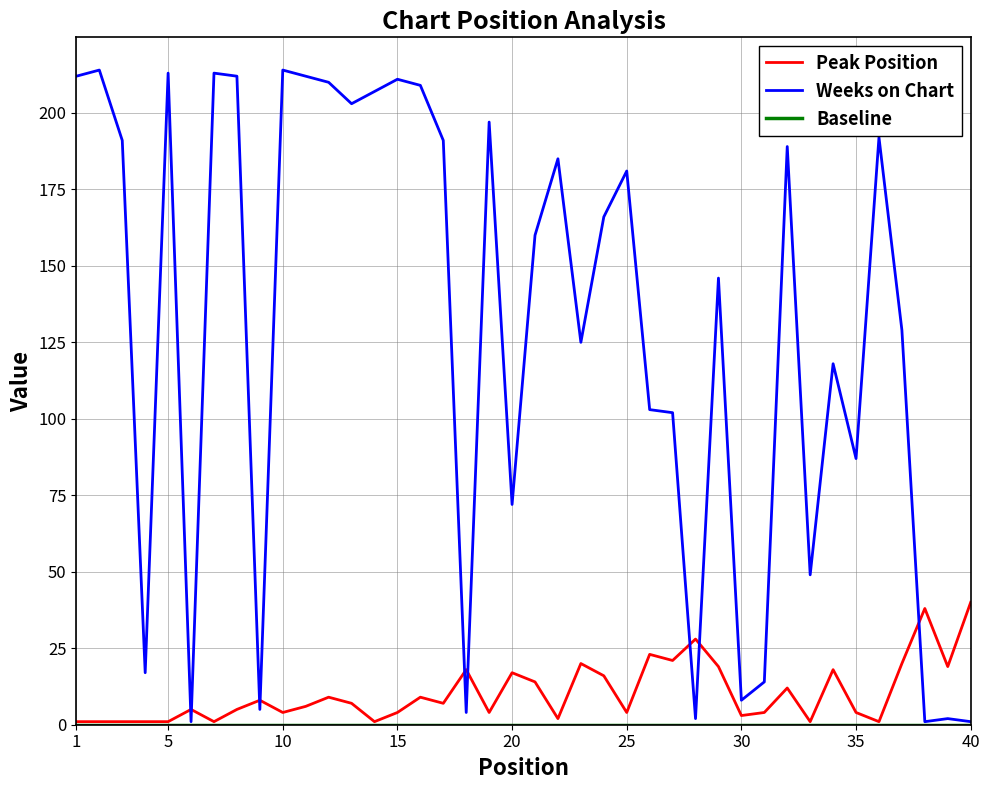

What is the difference between the maximum and second lowest values in the Weeks on Chart series?

213